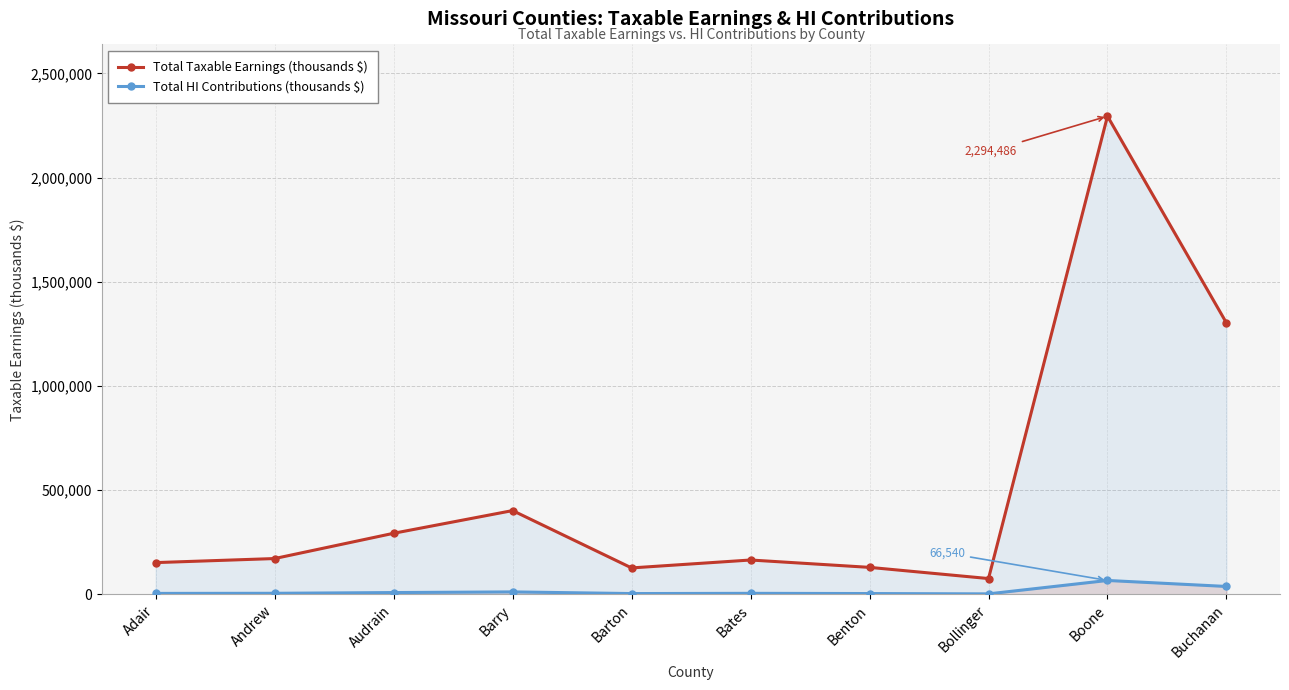

Reading left to right, extract all data points from this chart.

Total Taxable Earnings (thousands $): Adair=152246	Andrew=171704	Audrain=292984	Barry=401876	Barton=126712	Bates=164716	Benton=129383	Bollinger=75719	Boone=2294486	Buchanan=1302210
Total HI Contributions (thousands $): Adair=4415	Andrew=4979	Audrain=8497	Barry=11654	Barton=3675	Bates=4777	Benton=3752	Bollinger=2196	Boone=66540	Buchanan=37764